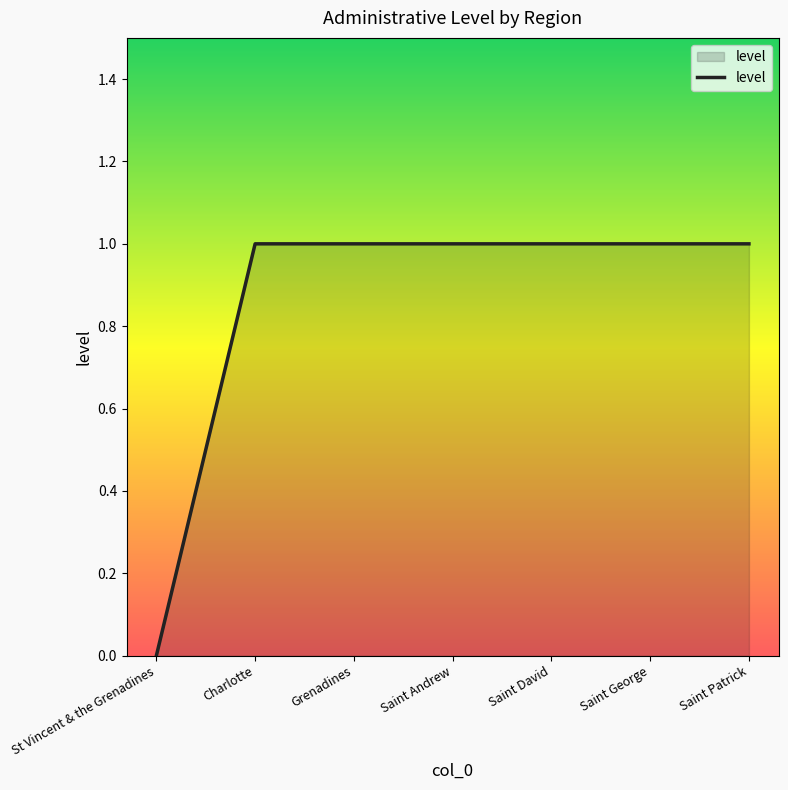

What is the average value?

1